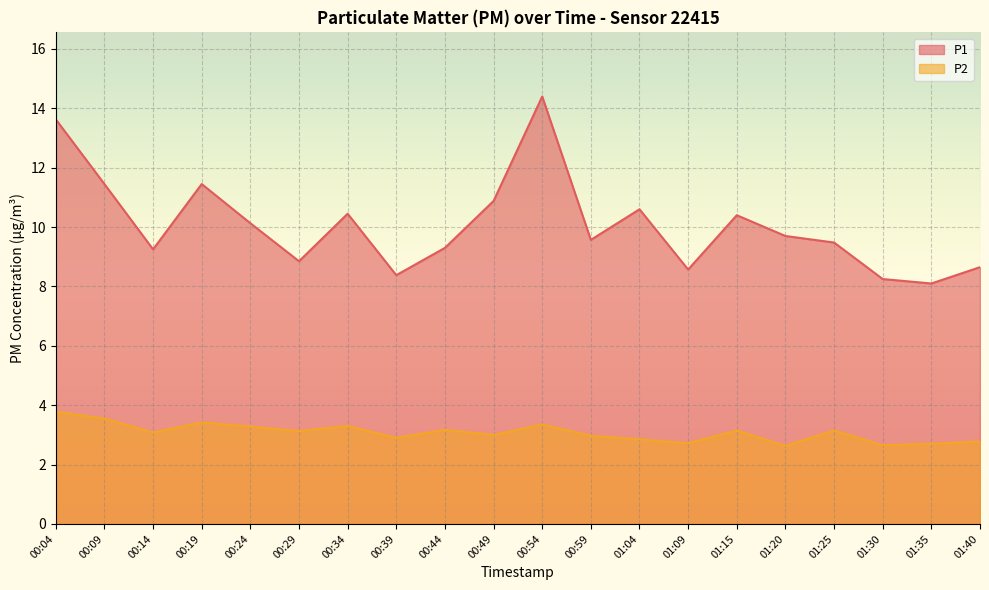

What is the value of the P1 point at the 12th from the left?

9.6